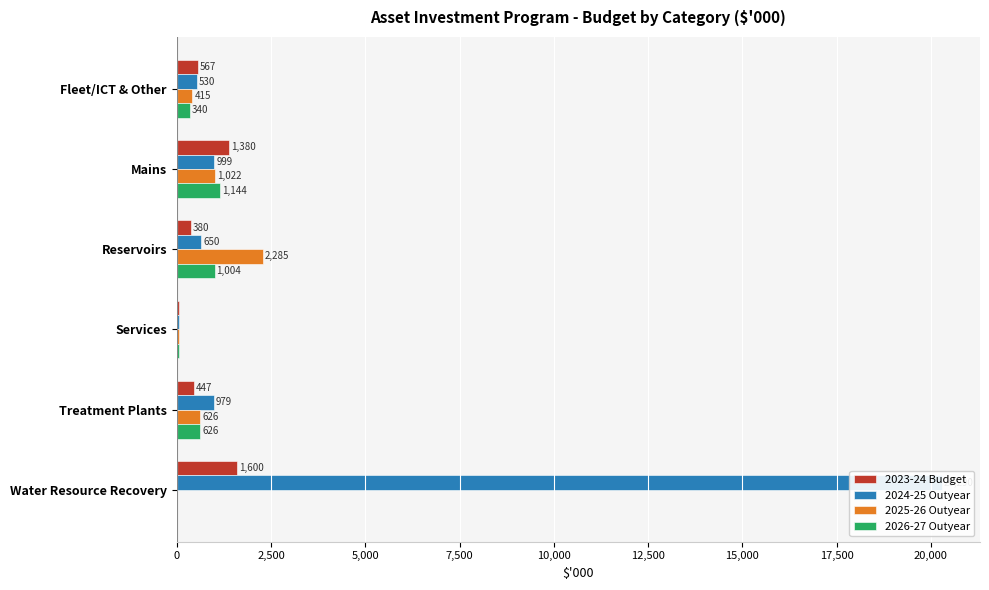

Reading right to left, what are all the values shown in this chart?

2023-24 Budget: 1600	447	64	380	1380	567
2024-25 Outyear: 20290	979	65	650	999	530
2025-26 Outyear: 0	626	67	2285	1022	415
2026-27 Outyear: 0	626	69	1004	1144	340